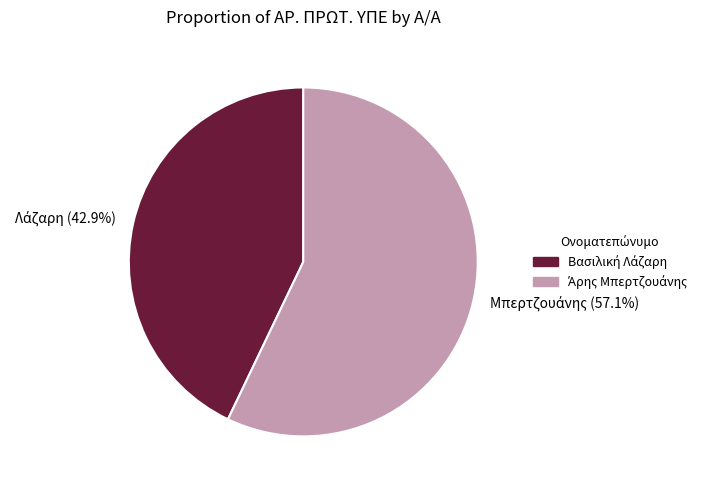

Is there a majority slice in this chart?

Yes